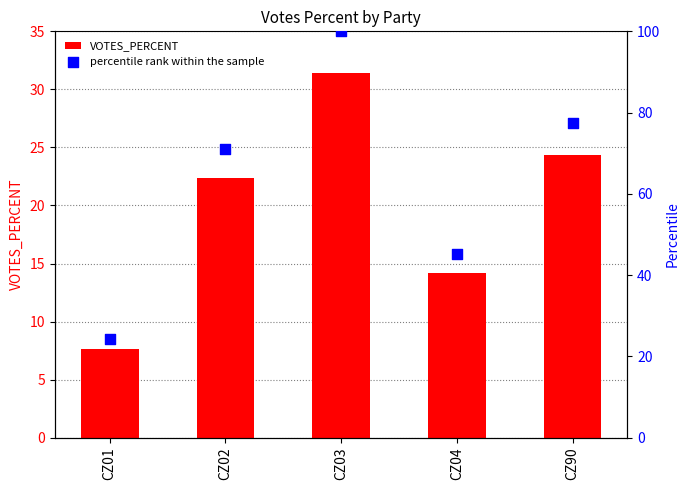

What is the total value across all series at CZ02?

93.5